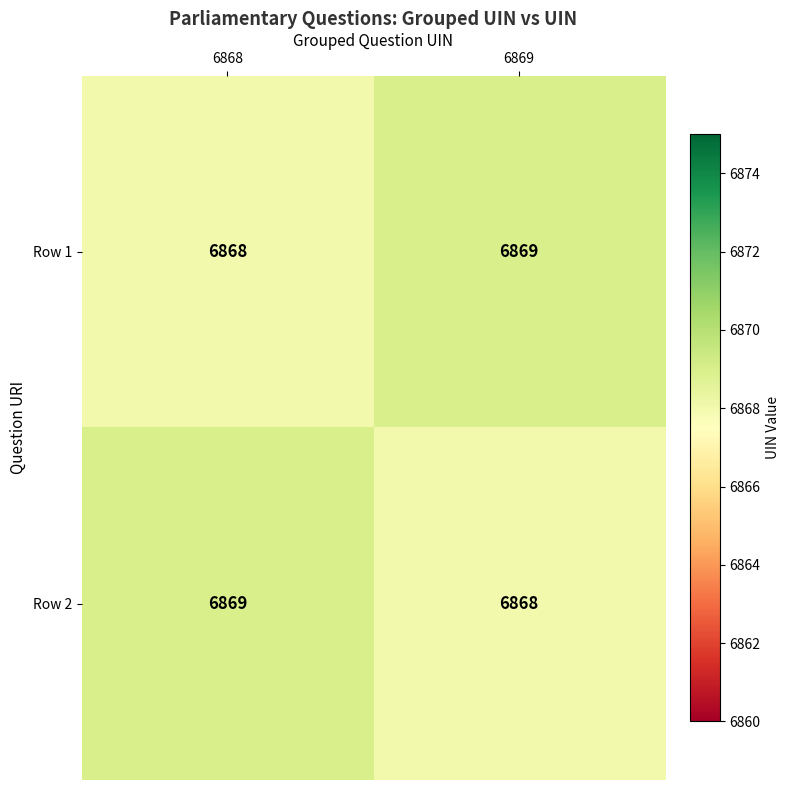

Read the Row 2 value at 6869.

6868